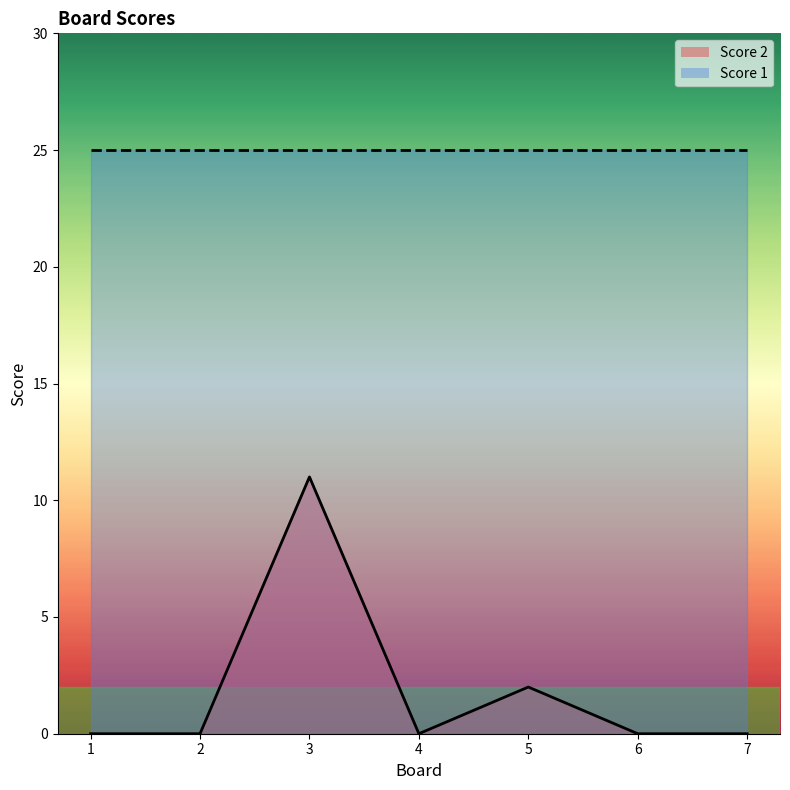

List the labels in order of value, smallest first.

1, 2, 4, 6, 7, 5, 3